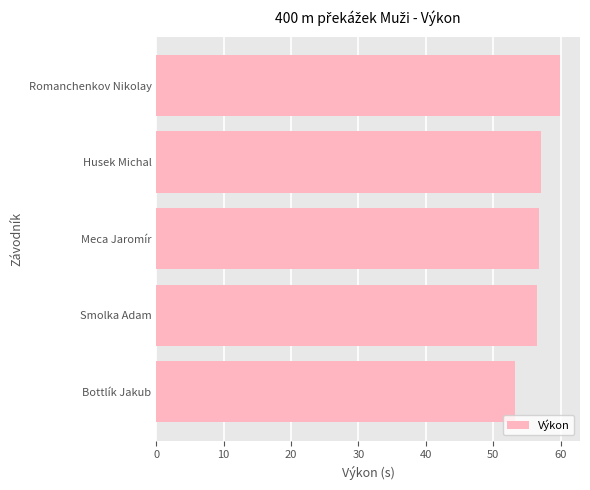

The chart shows a value of 56.8 at Meca Jaromír. True or false?

True